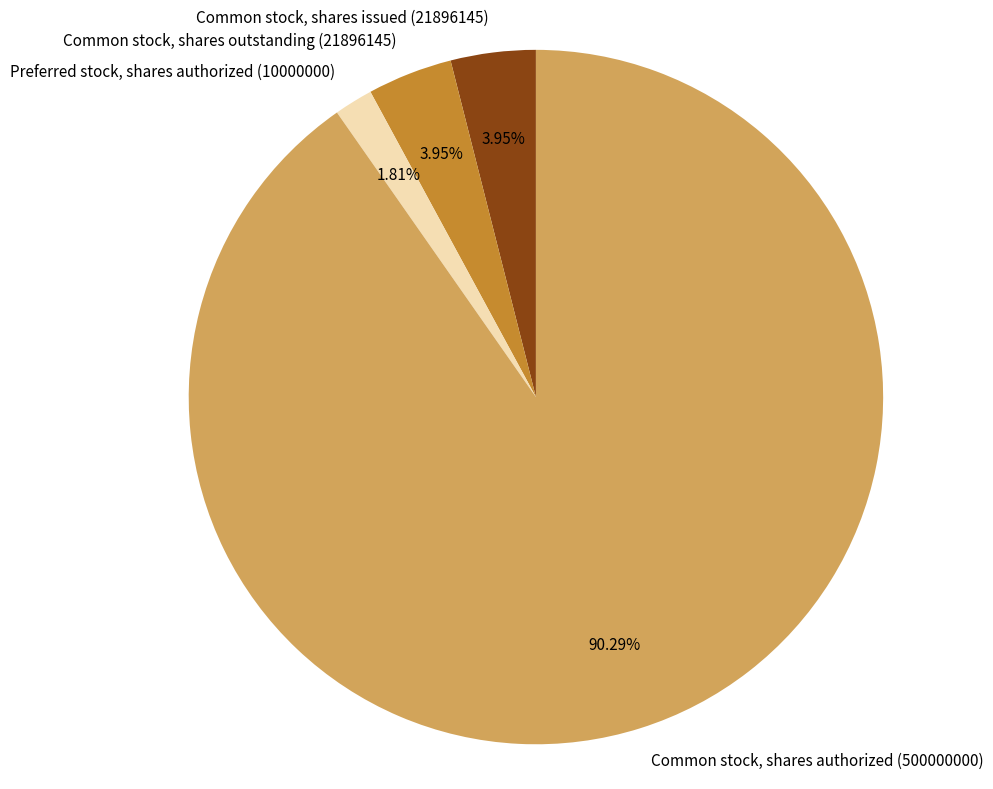

Count the number of slices in the pie.

4